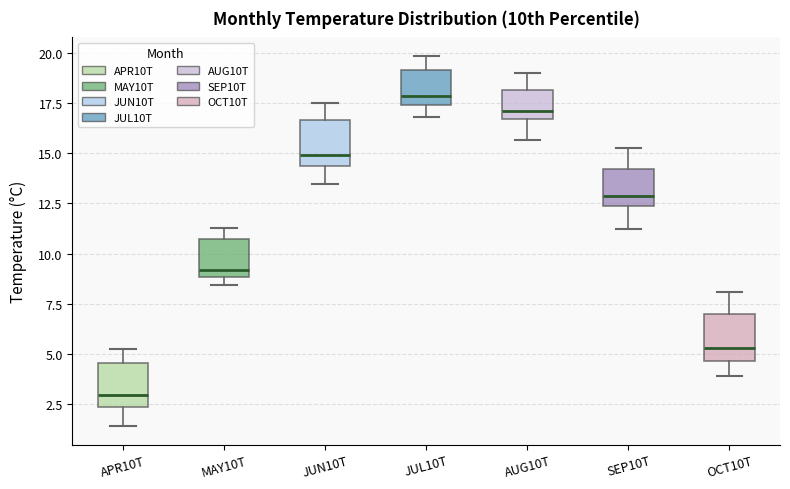

Where is the lower edge of the box for AUG10T on the y-axis? The values are not printed on the chart, so give them approximately, as read against the axis.

16.5